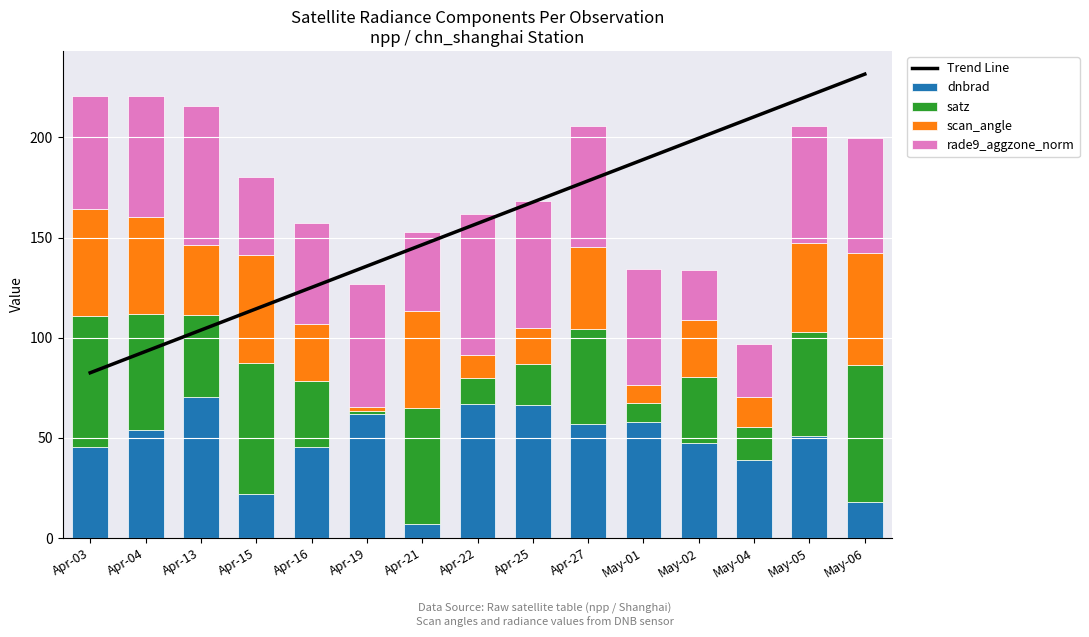

At which category is the sum across all series the highest?

May-06